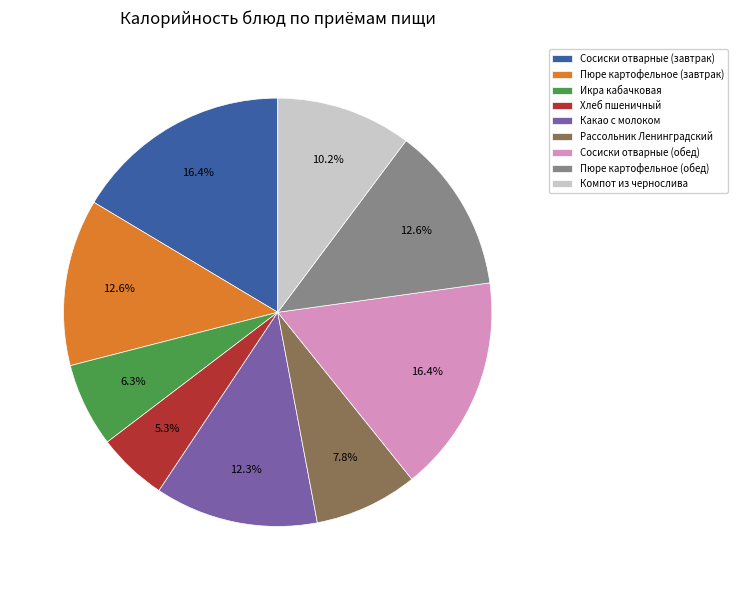

Approximately how many times larger is the value at Пюре картофельное (обед) compared to Рассольник Ленинградский?

1.6